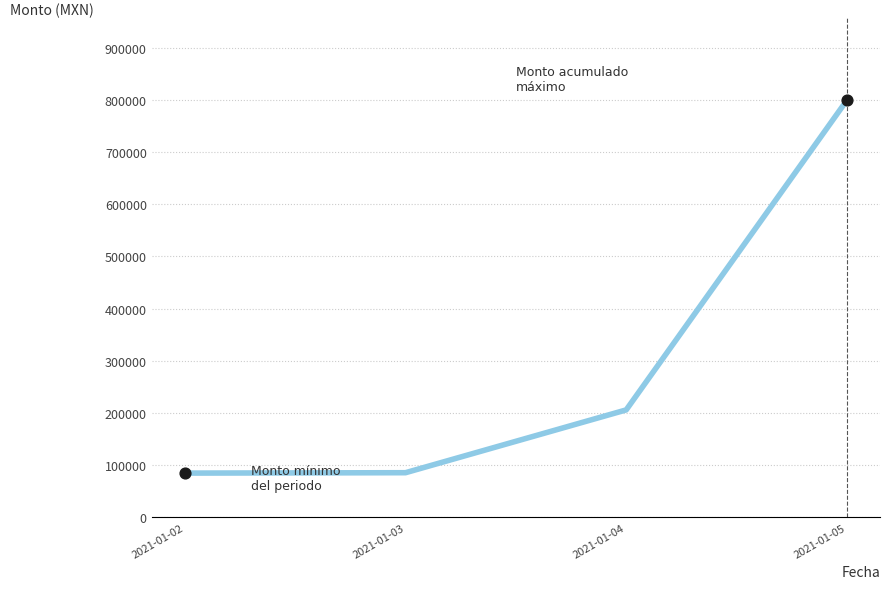

What is the ratio of the value at 2021-01-05 to the value at 2021-01-03?

9.3